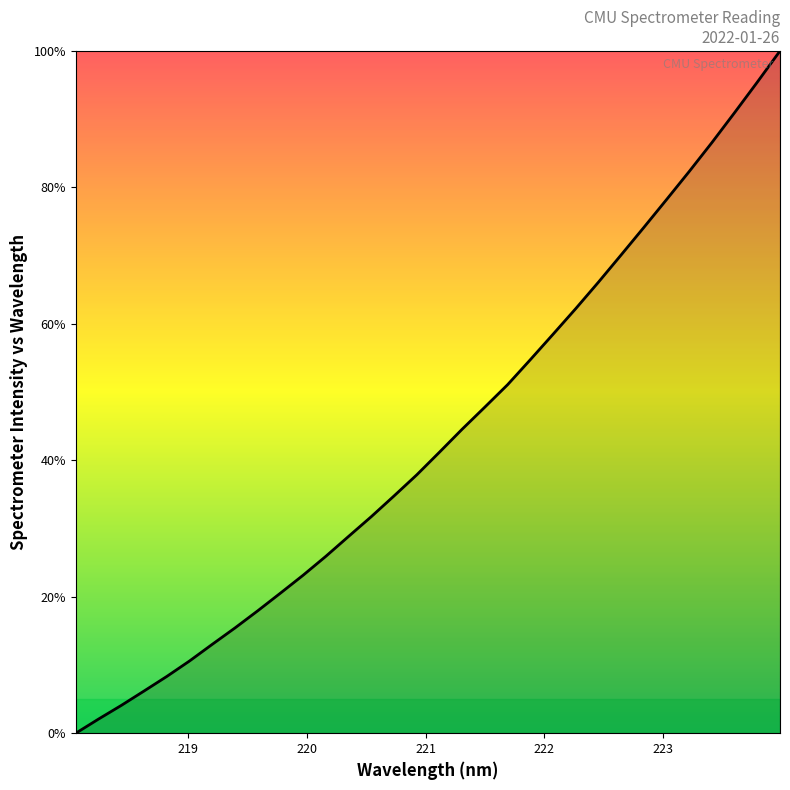

Reading left to right, list all the values displayed in this chart.

0.0	2.1	4.1	6.2	8.3	10.6	13.0	15.4	17.9	20.5	23.2	25.9	28.8	31.7	34.8	37.9	41.2	44.6	47.8	51.1	54.7	58.5	62.2	66.1	70.1	74.1	78.2	82.3	86.6	91.0	95.4	100.0